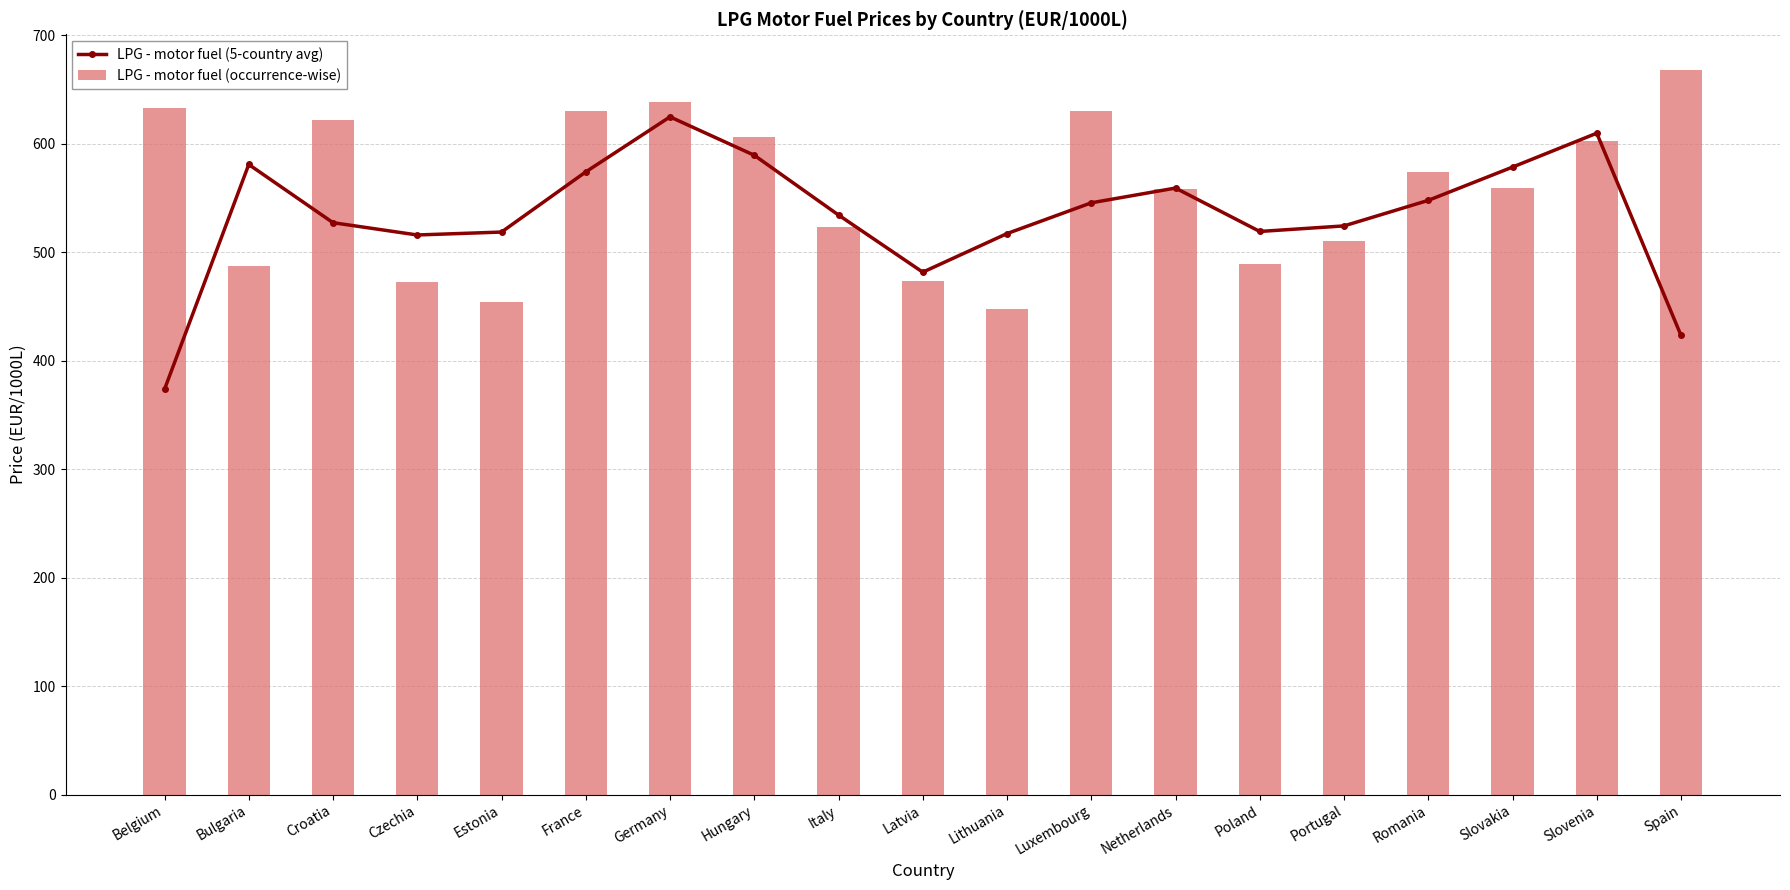

What is the average value of the LPG - motor fuel (occurrence-wise) series?

556.7